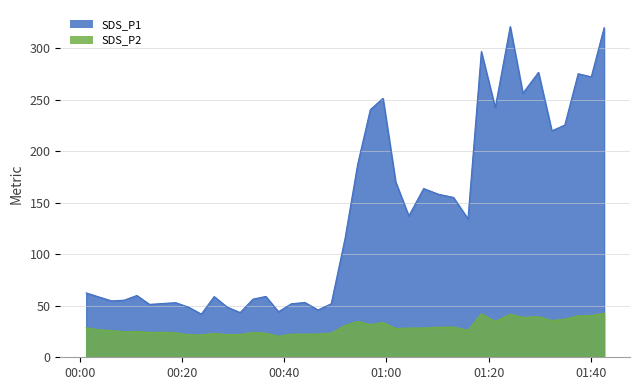

Count the number of categories in the chart.

40